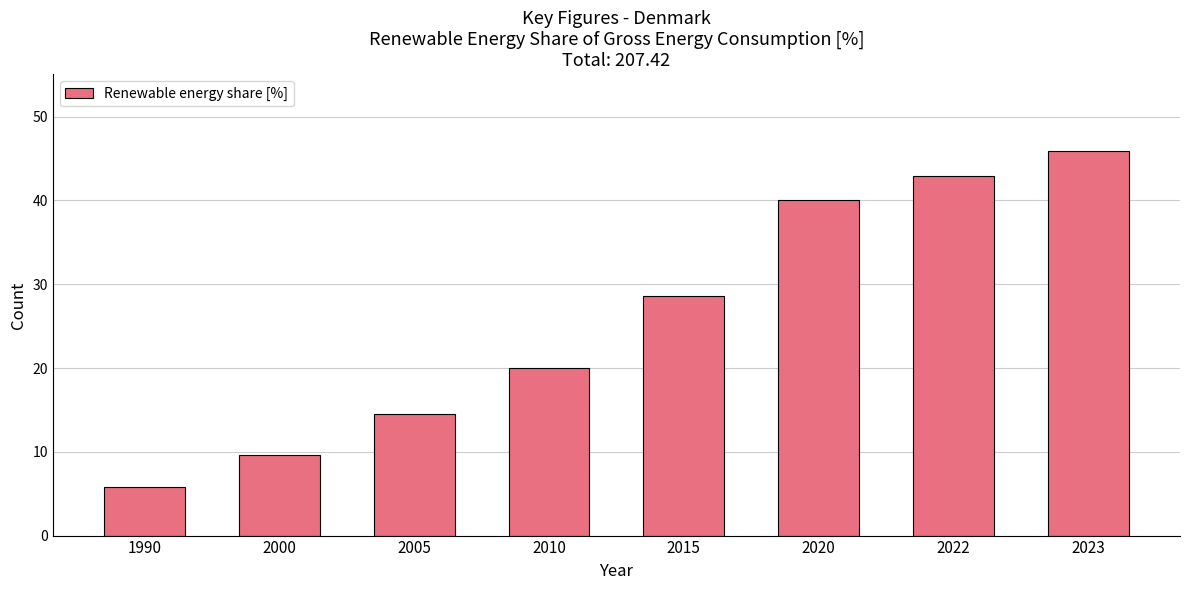

Where does the data first go above 28?

2015